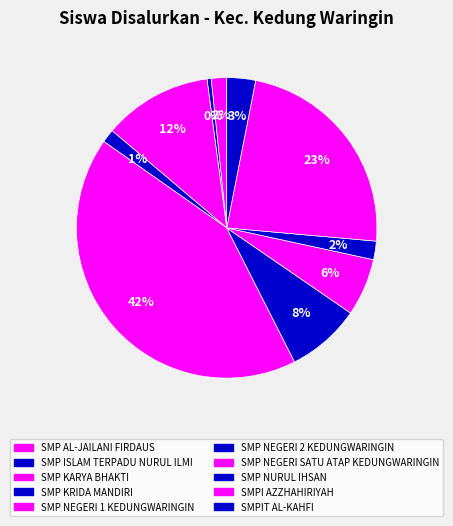

To the nearest percent, what is the difference between the largest and smallest slice percentages?

42%